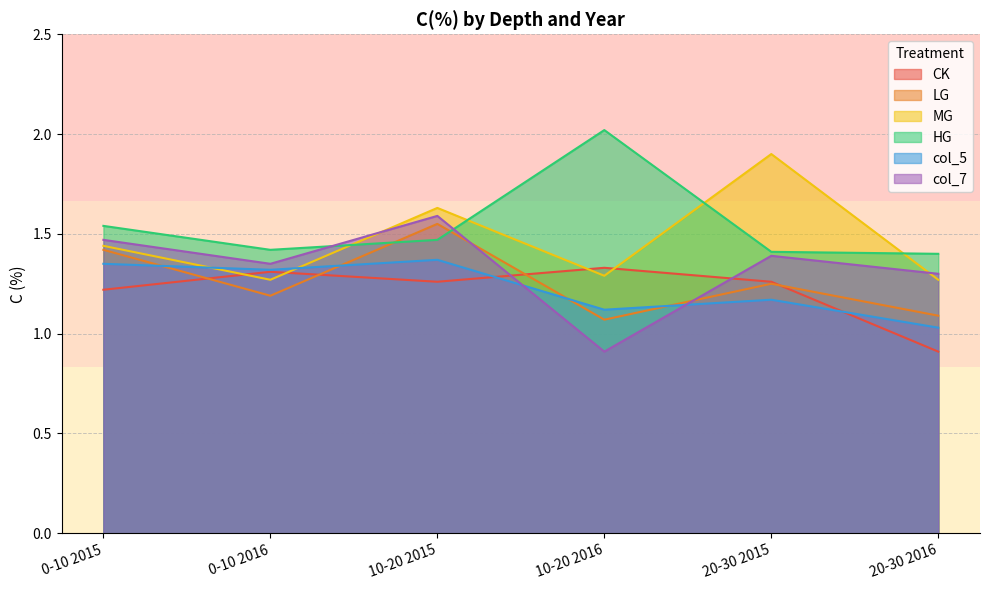

The value of HG at 10-20 2016 is 3.6. True or false?

False